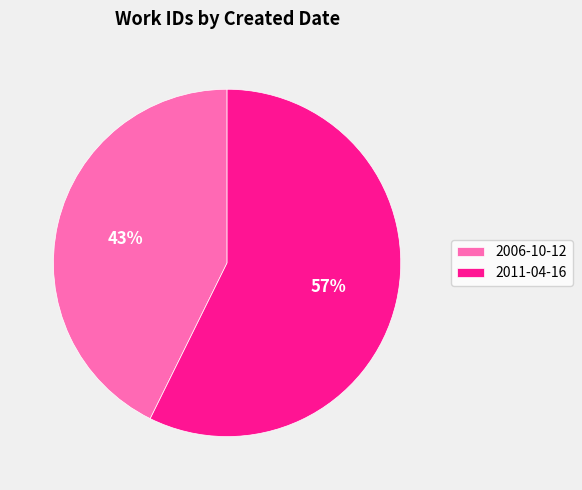

To the nearest percent, what percentage of the pie is 2006-10-12?

43%